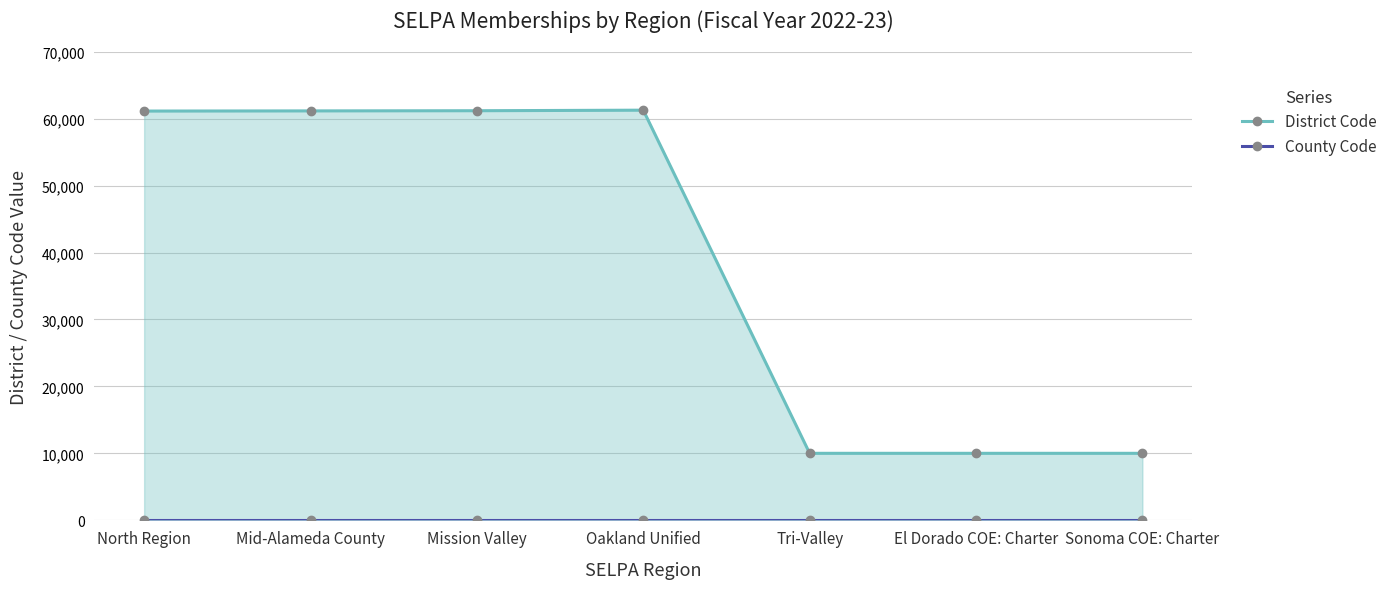

Reading left to right, extract all data points from this chart.

District Code: 61127	61150	61176	61259	10017	10017	10017
County Code: 1	1	1	1	1	1	1